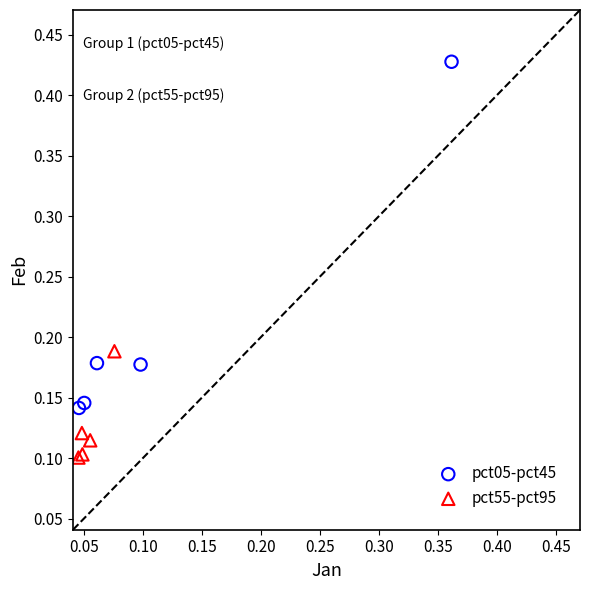

Which series reaches the minimum Y coordinate?

pct55-pct95